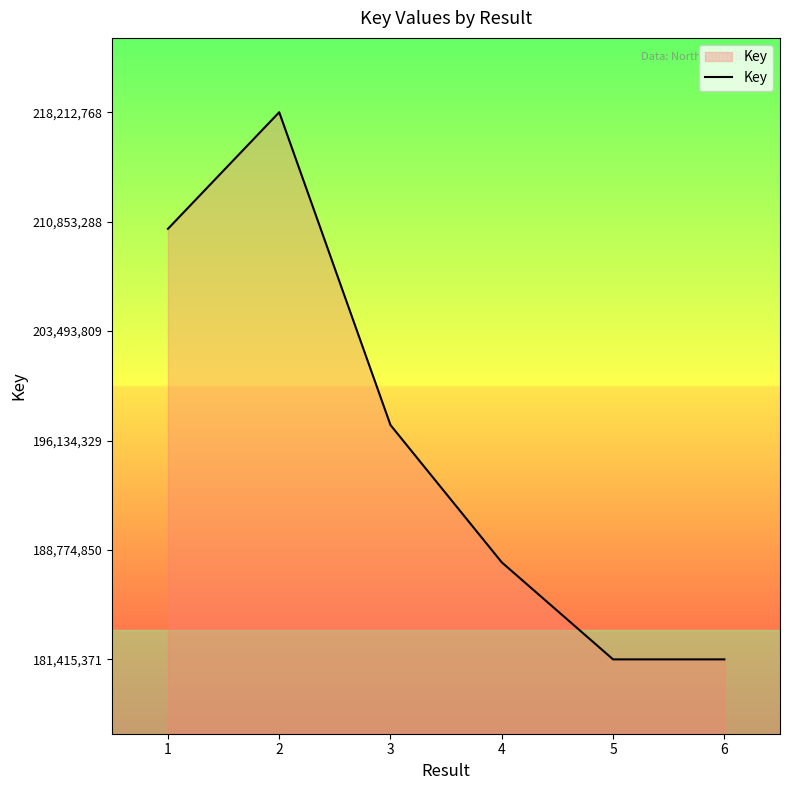

What is the approximate value at 6, to the nearest 50?

181415350